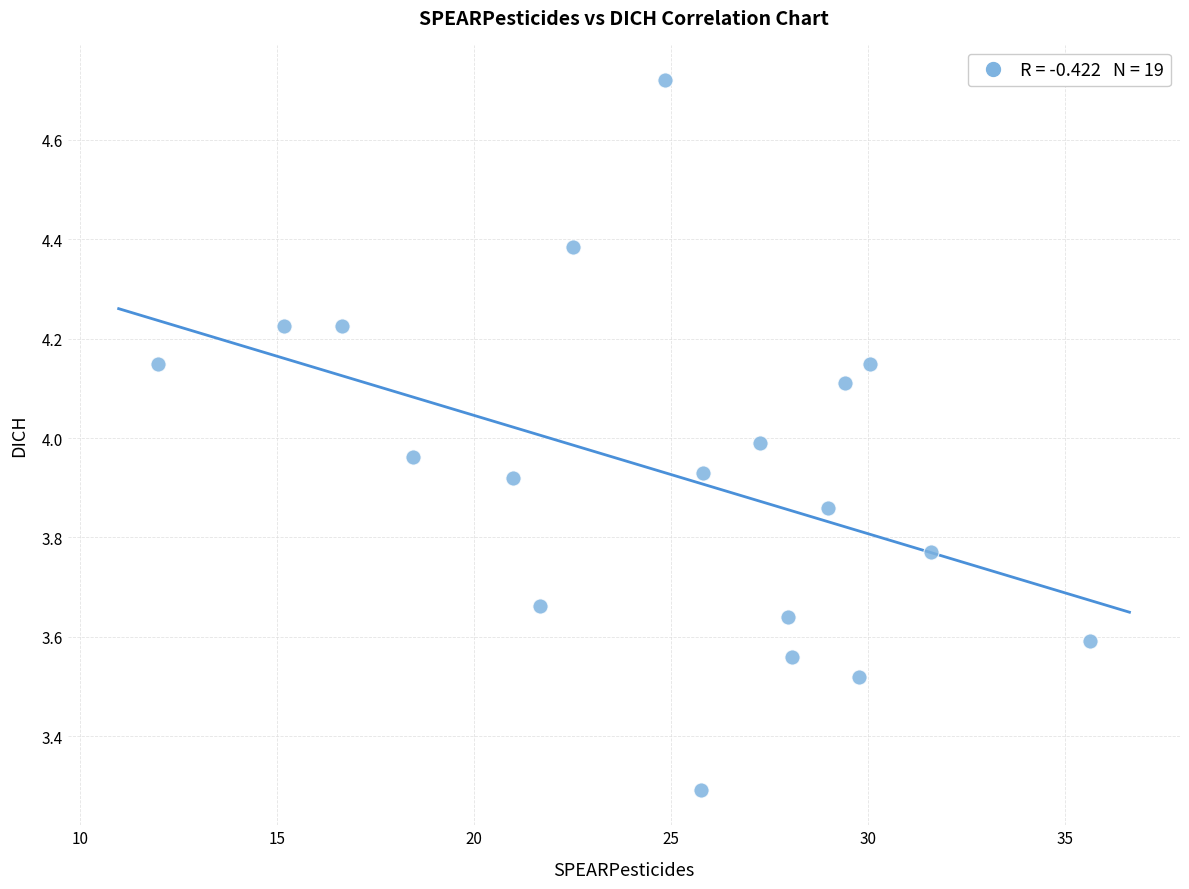

What is the range of Y values (max minus min)?

1.4